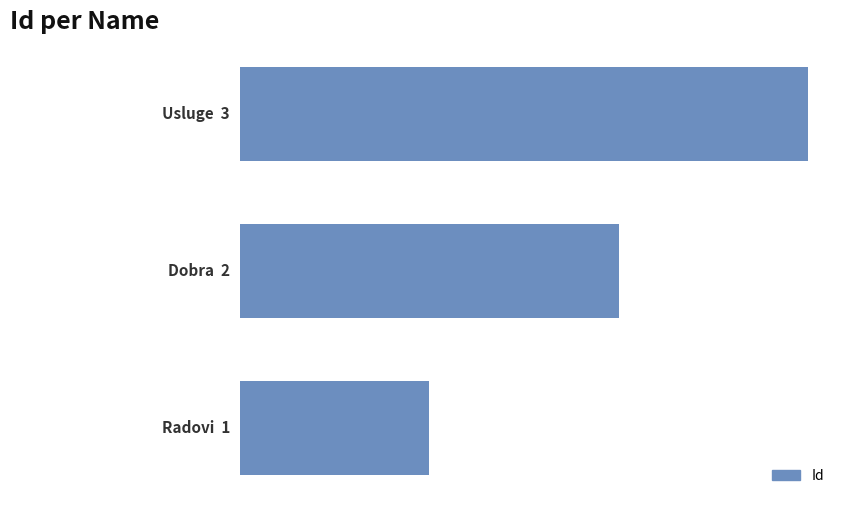

What is the difference between the second highest and minimum values?

1